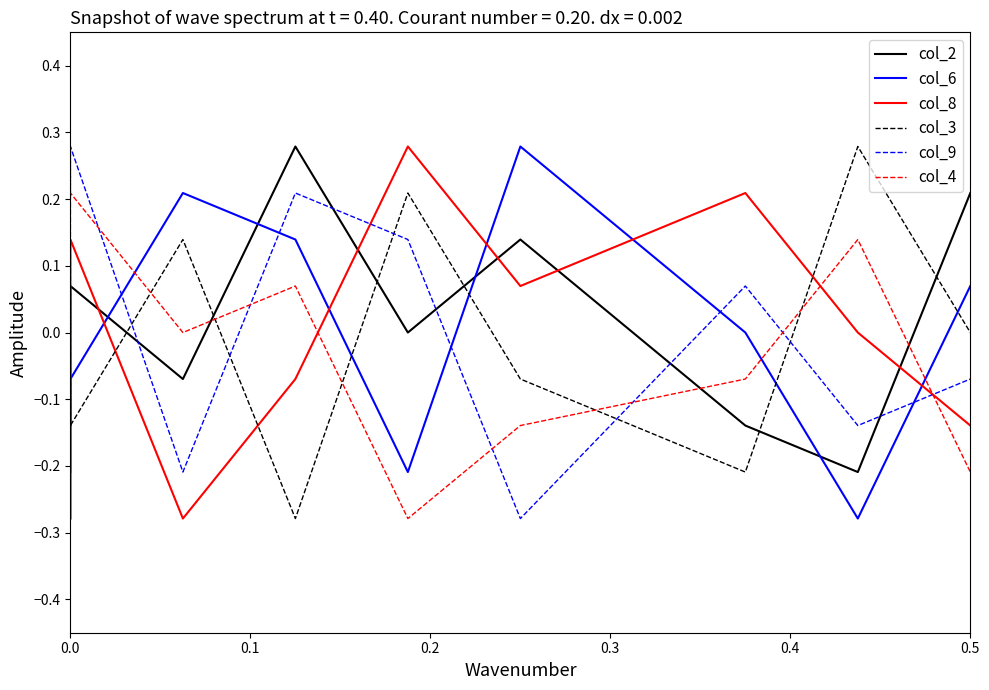

What is the value of the col_4 point at the 6th from the left?

-0.1